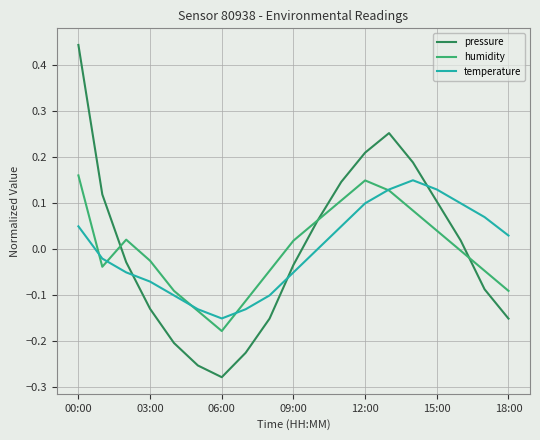

What are all the series names shown in the legend?

pressure, humidity, temperature